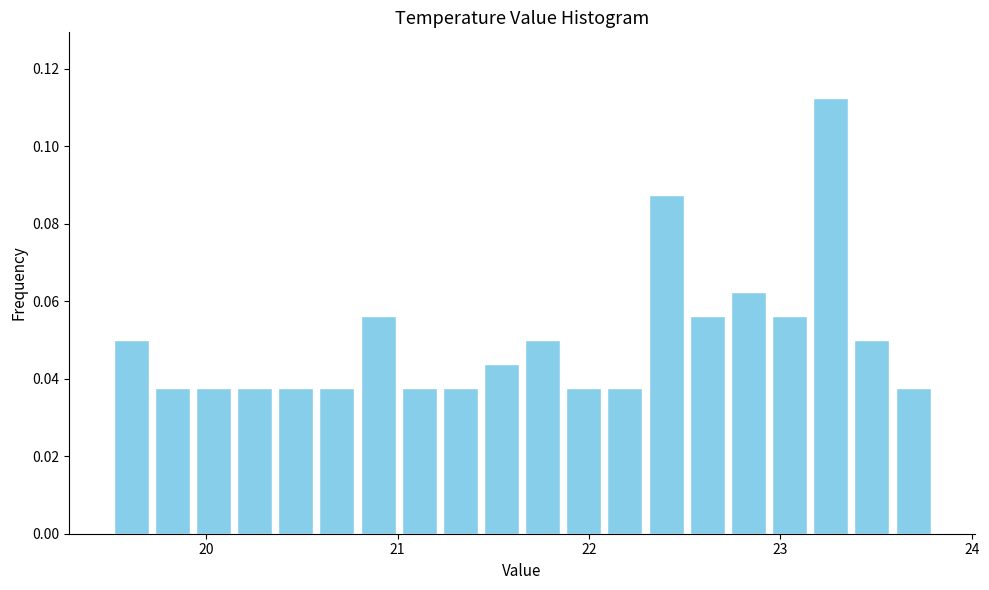

Around what value on the x-axis is the tallest bar? Give the approximate position of its centre, as read against the axis.

23.3